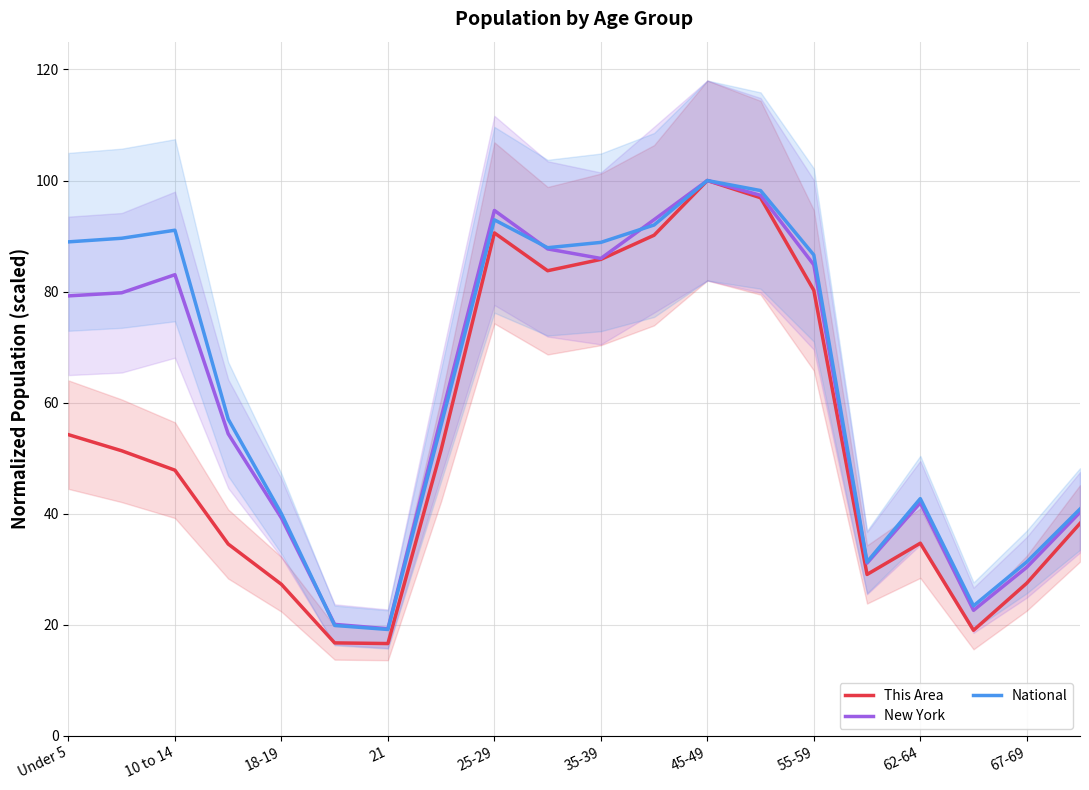

How many series are shown in this chart?

3